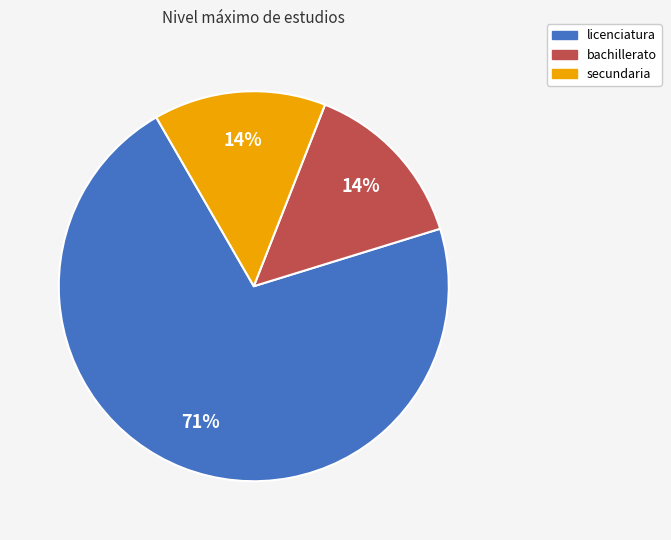

What is the ratio of the value at secundaria to the value at bachillerato?

1.0